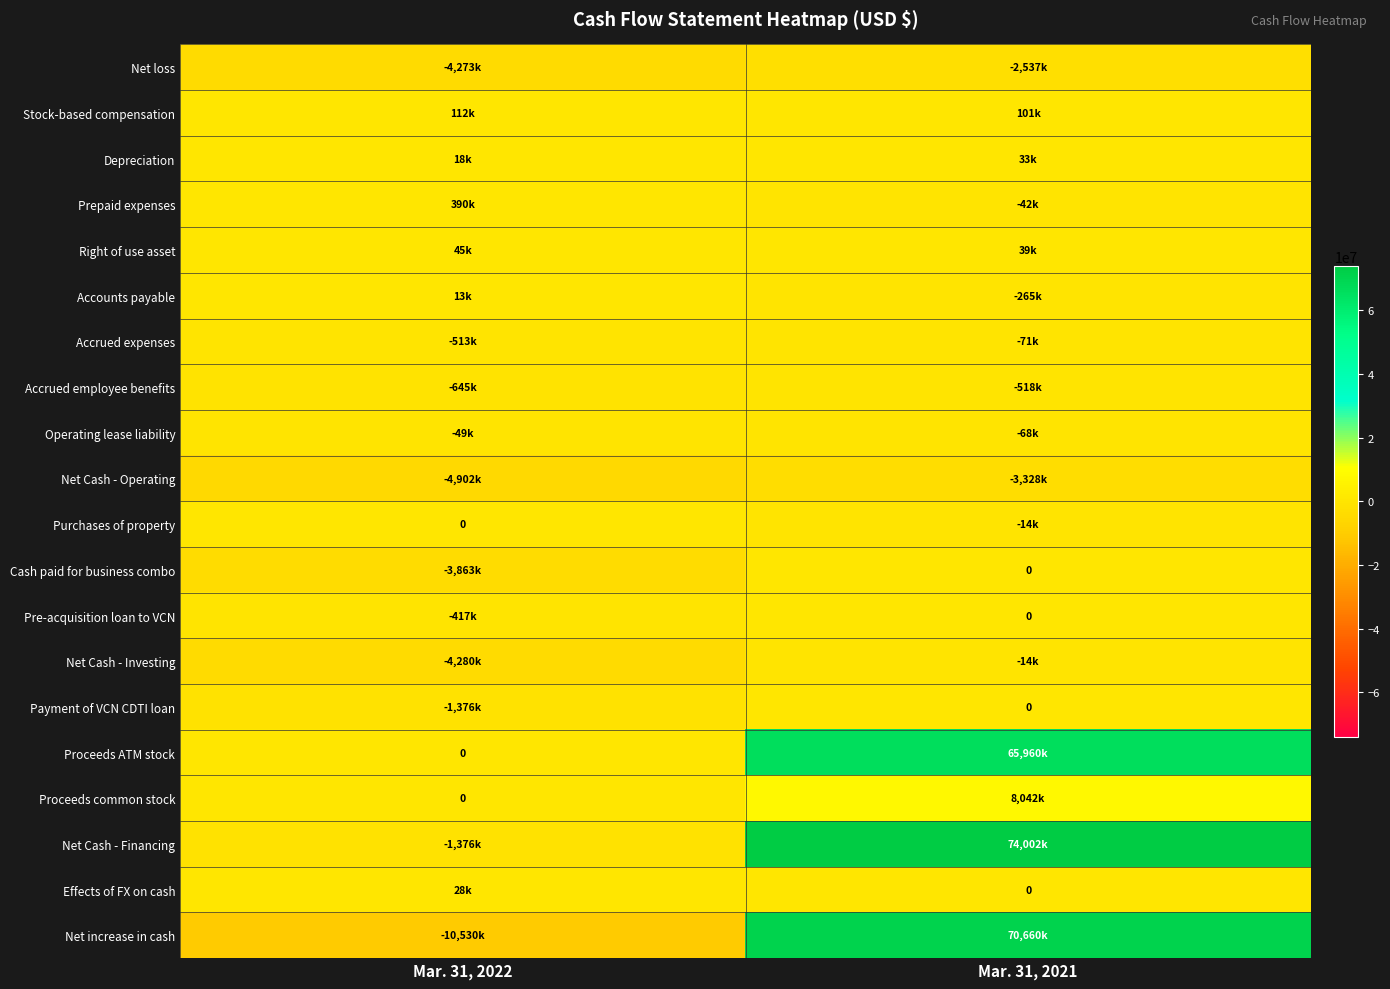

Rank the series by their maximum value, from highest to lowest.

Net Cash - Financing, Net increase in cash, Proceeds ATM stock, Proceeds common stock, Prepaid expenses, Stock-based compensation, Right of use asset, Depreciation, Effects of FX on cash, Accounts payable, Purchases of property, Cash paid for business combo, Pre-acquisition loan to VCN, Payment of VCN CDTI loan, Net Cash - Investing, Operating lease liability, Accrued expenses, Accrued employee benefits, Net loss, Net Cash - Operating